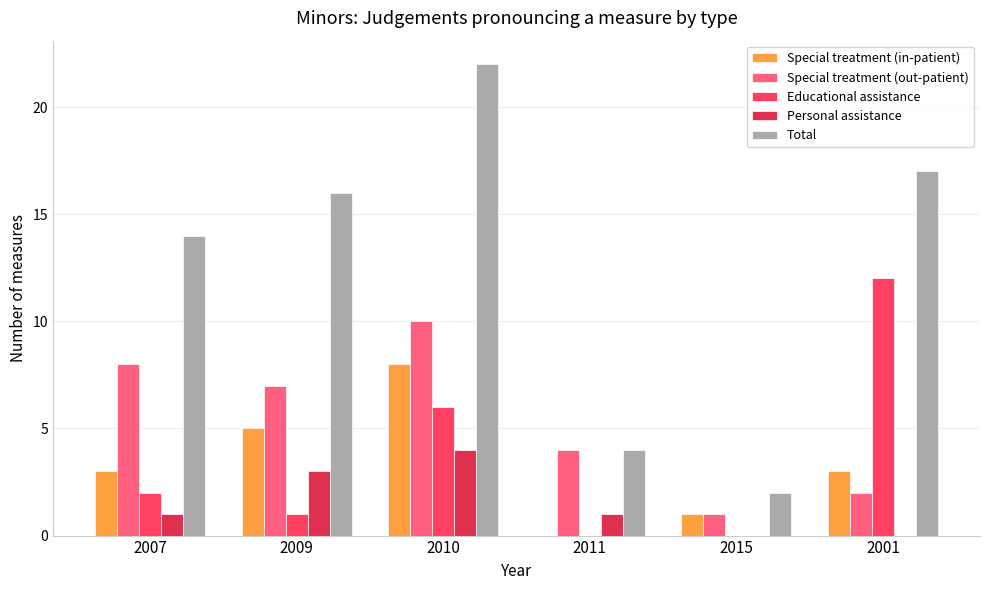

Reading left to right, extract all data points from this chart.

Special treatment (in-patient): 3	5	8	0	1	3
Special treatment (out-patient): 8	7	10	4	1	2
Educational assistance: 2	1	6	0	0	12
Personal assistance: 1	3	4	1	0	0
Total: 14	16	22	4	2	17